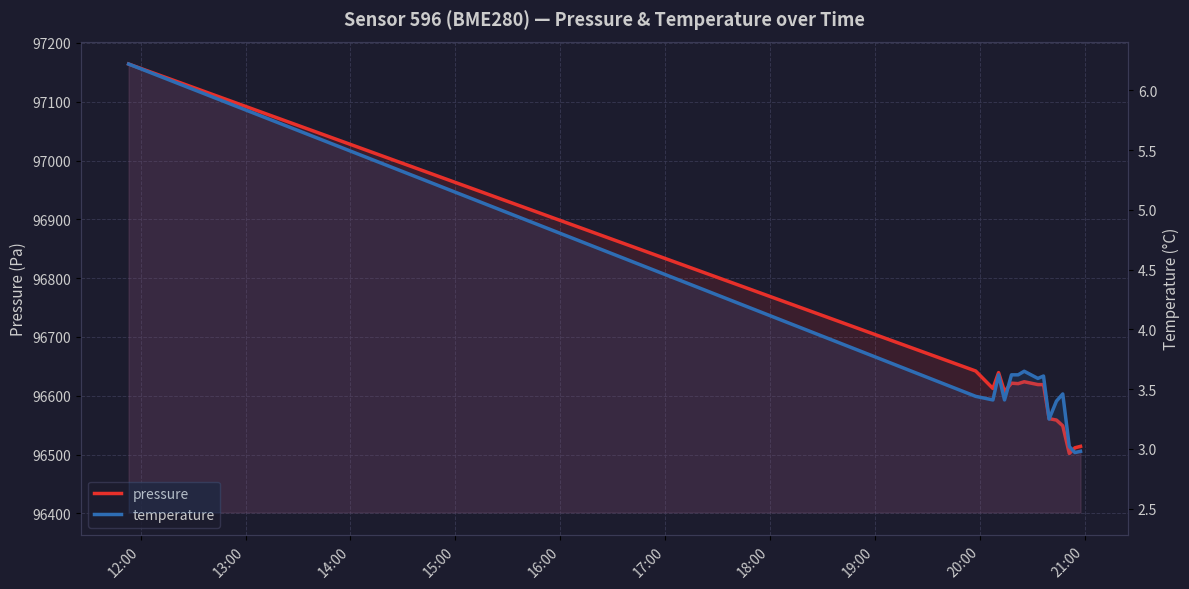

How many values in the pressure series exceed 96619?

8